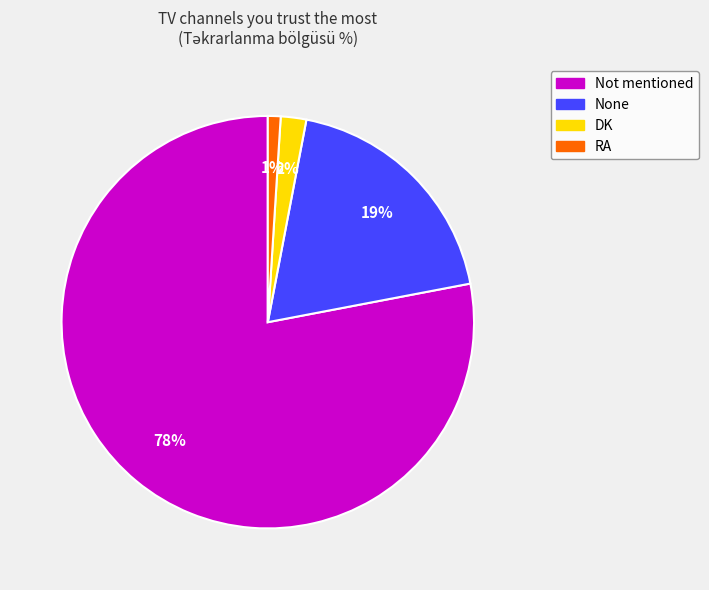

To the nearest percent, what portion does RA represent?

1%